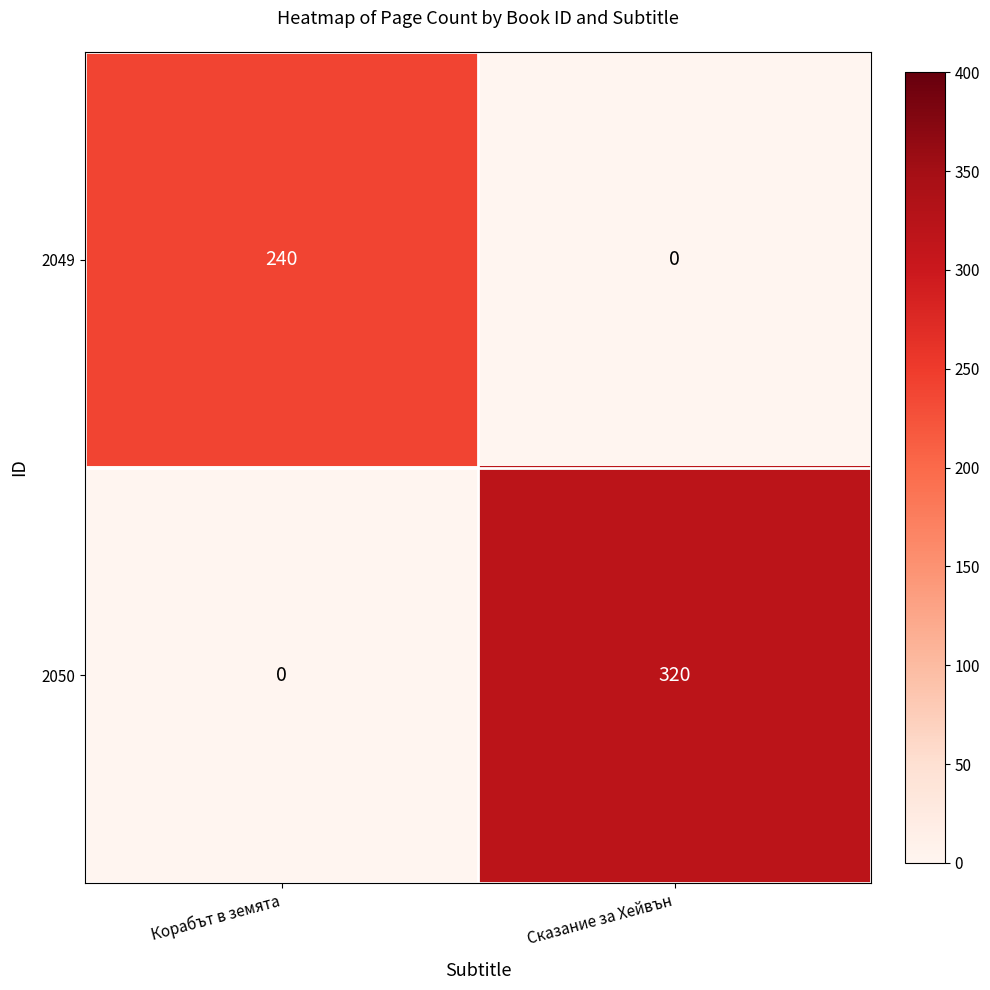

At how many categories does at least one series exceed 213?

2